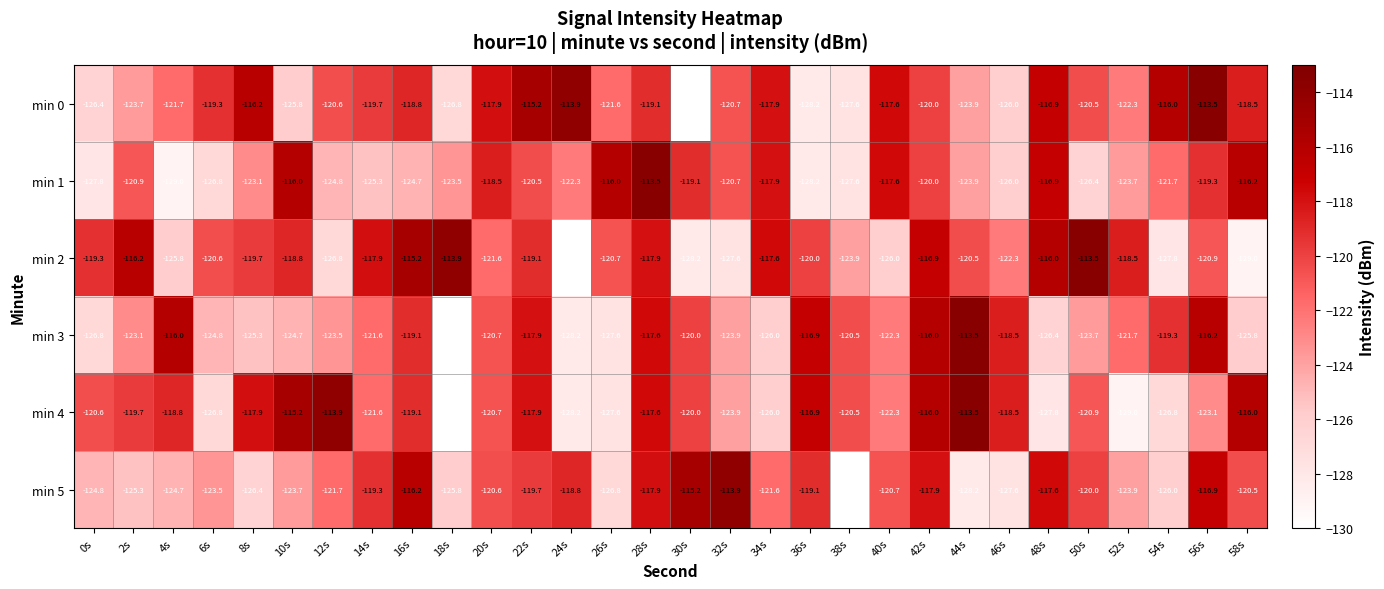

At 4s, list the series in order from largest to smallest.

min 3, min 4, min 0, min 5, min 2, min 1